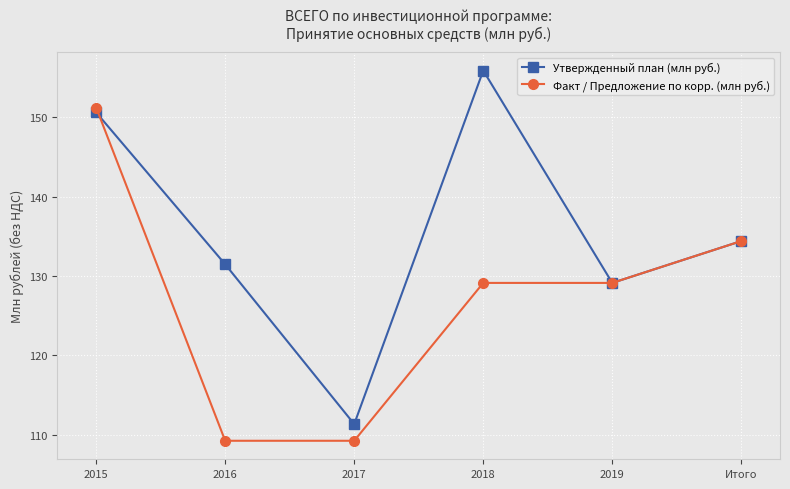

At which category does the chart reach its peak across all series?

2018